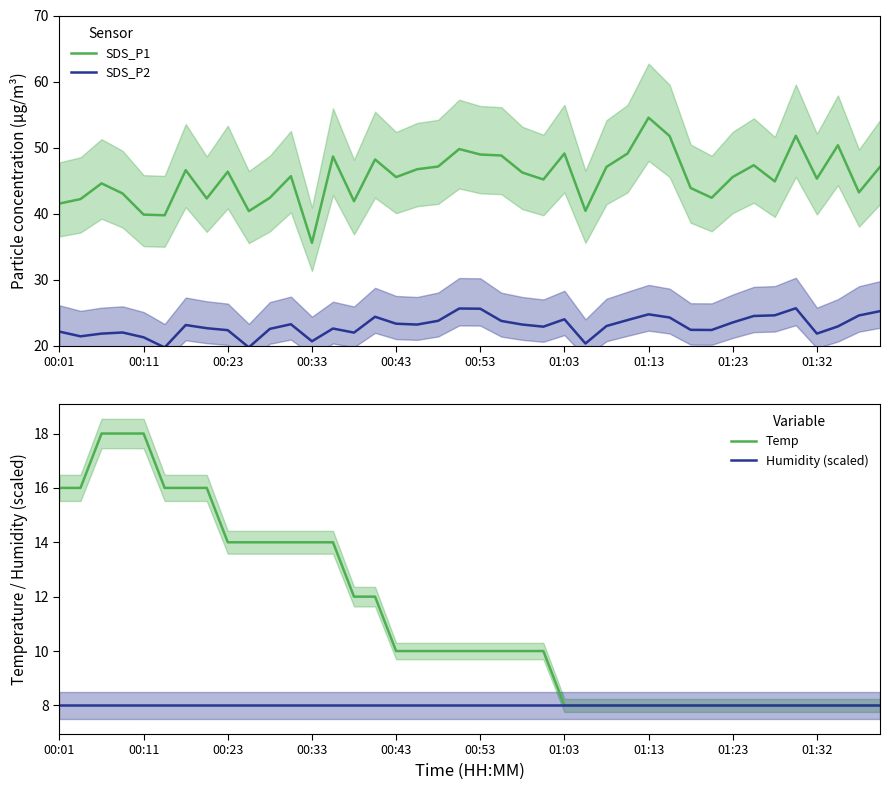

True or false: SDS_P1 and SDS_P2 intersect in this chart.

False